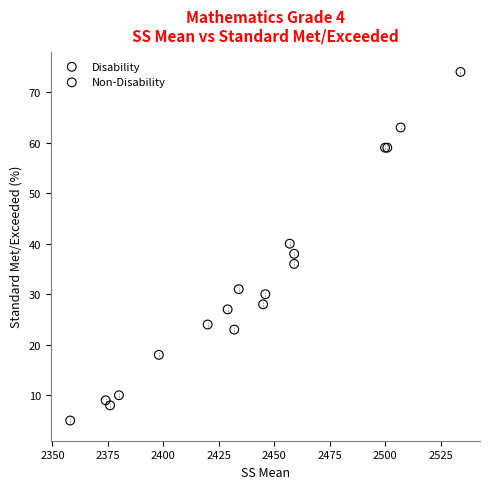

Which series reaches the minimum Y coordinate?

Disability